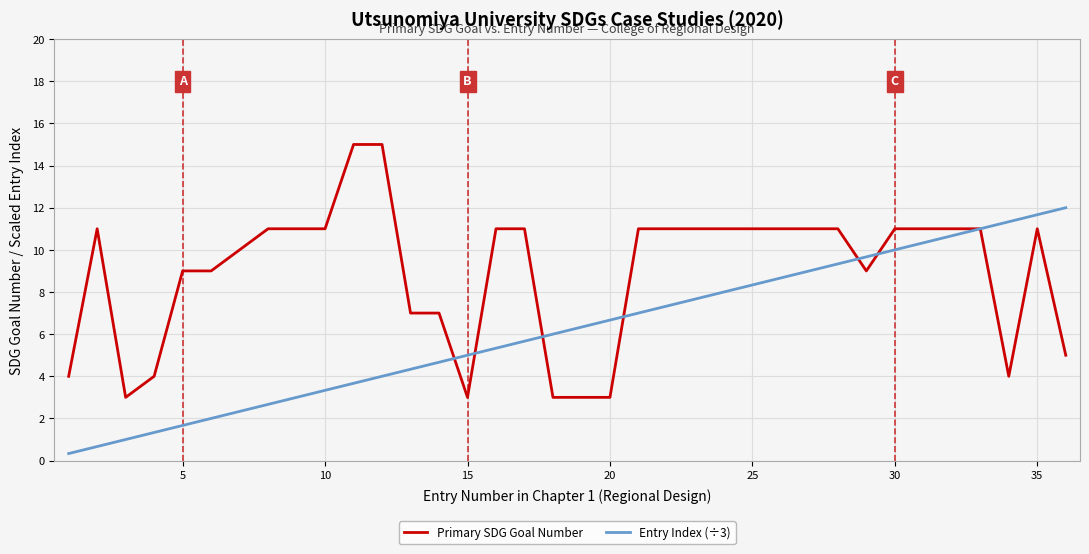

Which series has the largest total across all categories?

Primary SDG Goal Number